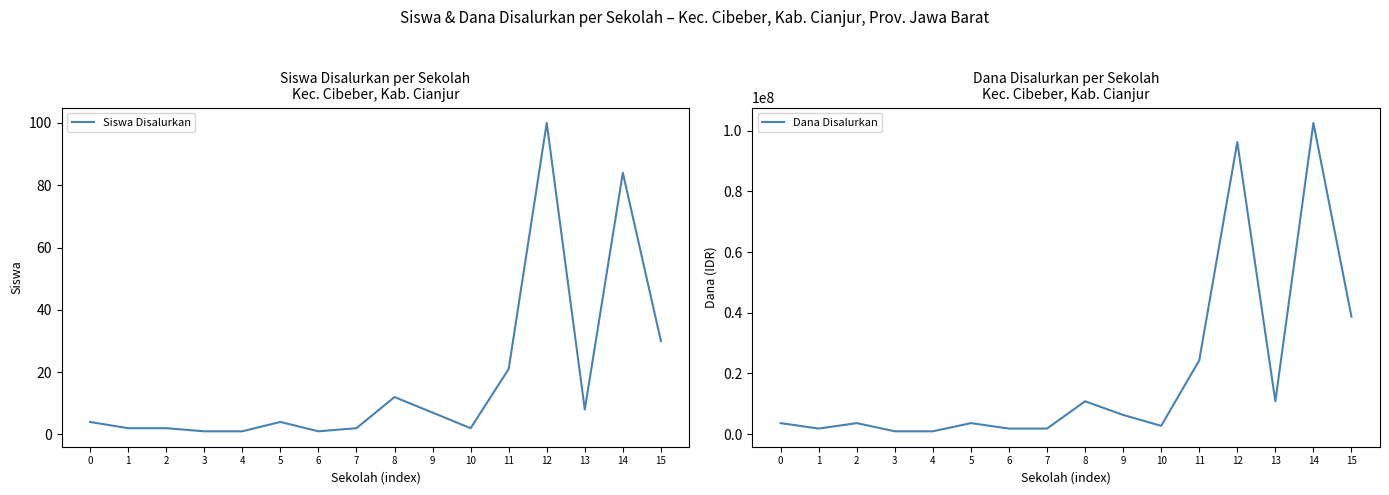

At which category is the sum across all series the highest?

14